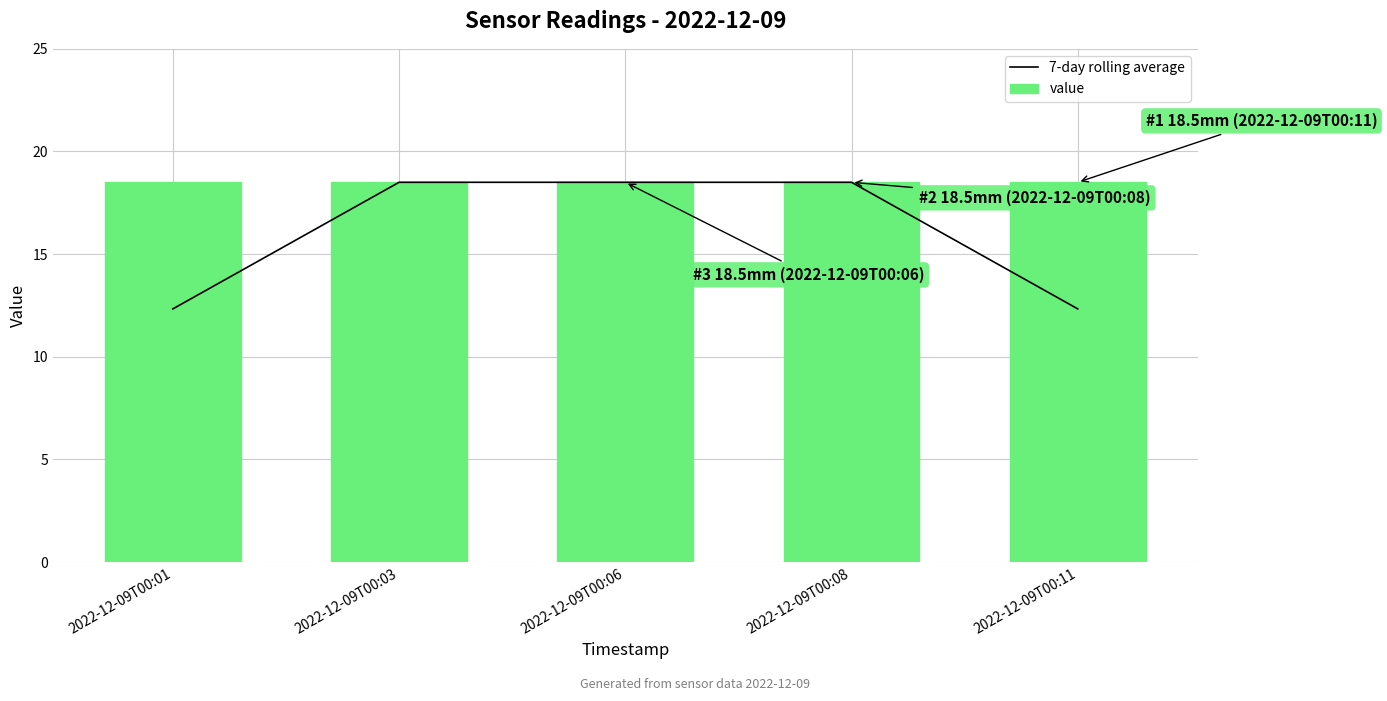

At how many categories does at least one series exceed 15?

5